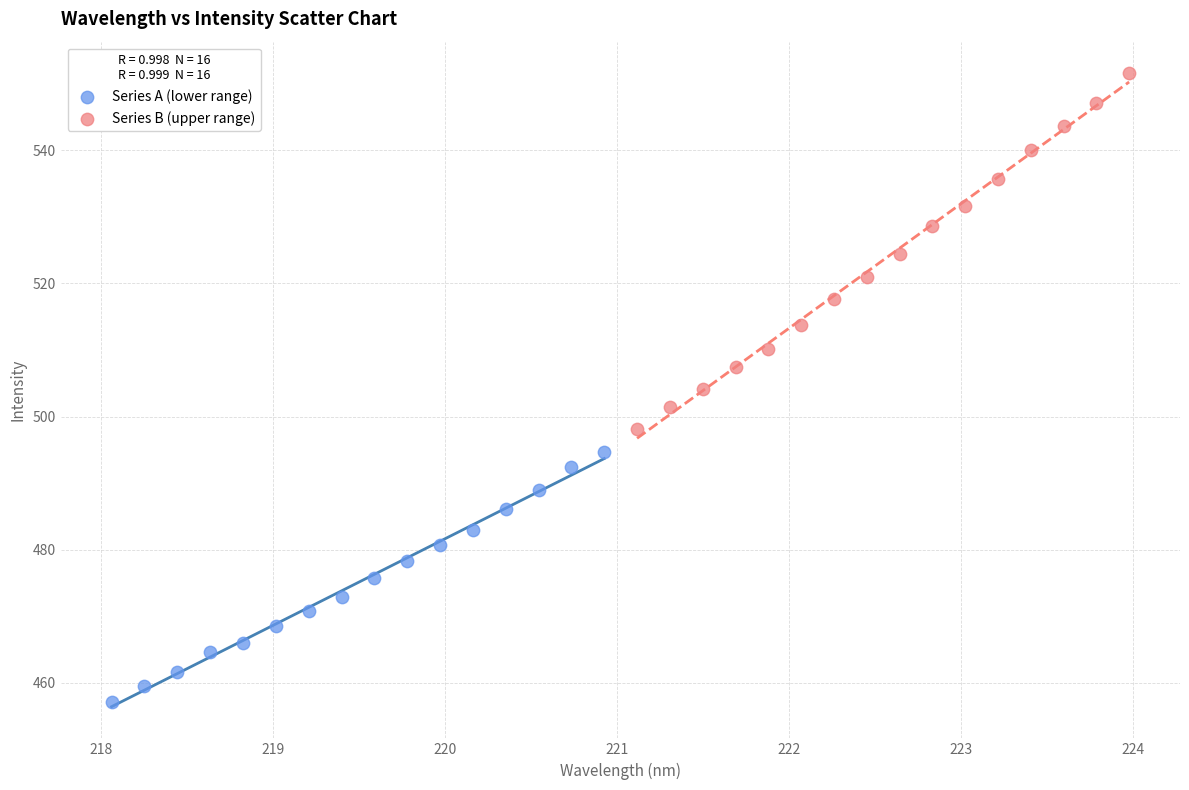

Which series reaches the maximum Y coordinate?

Series B (upper range)